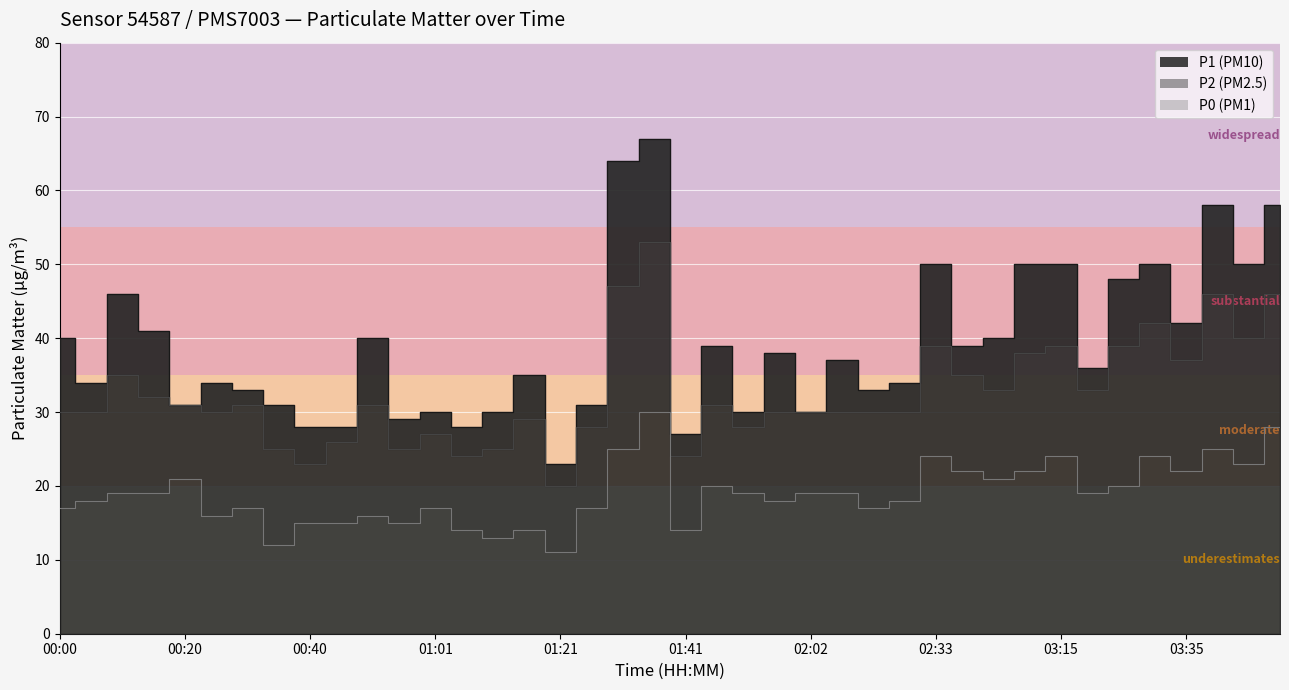

Is the value of P2 at 33 greater than the value of P1 at 00:20?

No